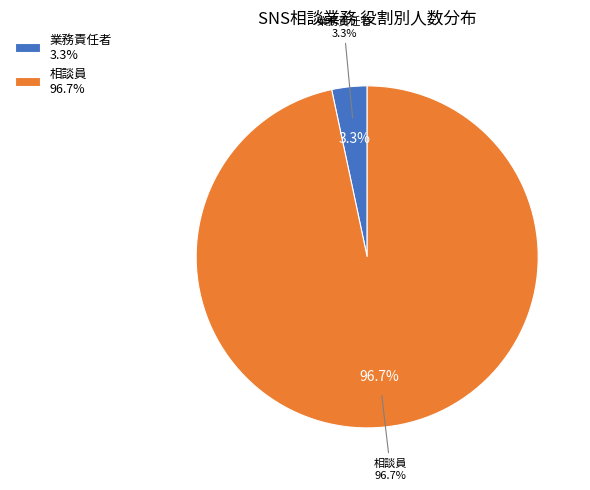

Rank the categories by value from highest to lowest.

相談員, 業務責任者